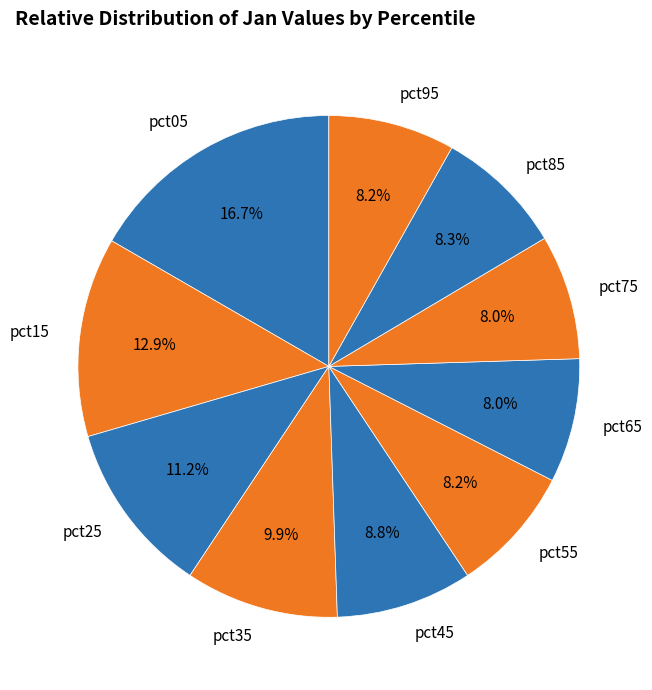

To the nearest percent, what is the average slice percentage?

10%